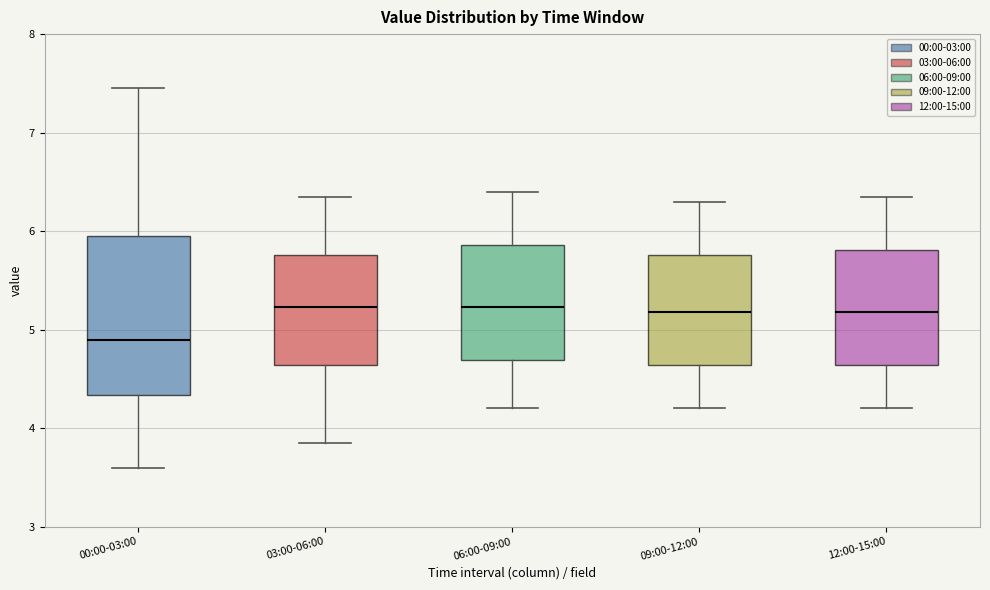

Where is the lower edge of the box for 12:00-15:00 on the y-axis? The values are not printed on the chart, so give them approximately, as read against the axis.

4.6